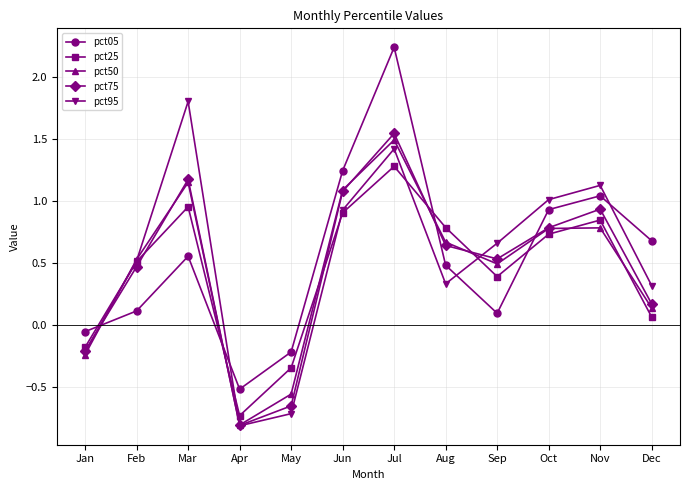

How many times do pct75 and pct05 cross each other?

4